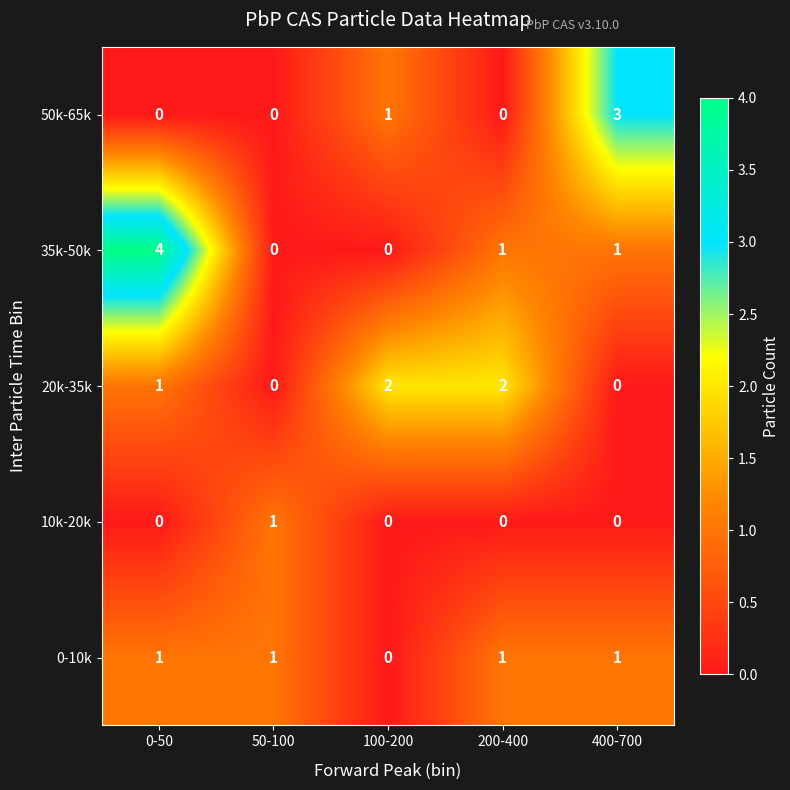

Count the number of data series in this chart.

5